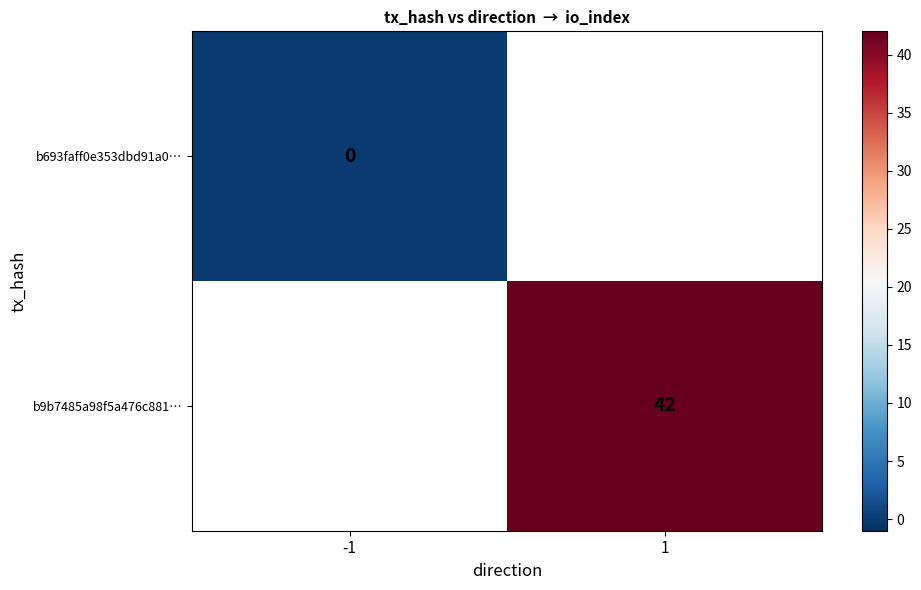

The b9b7485a98f5a476c881… series shows 42 at 1. True or false?

True